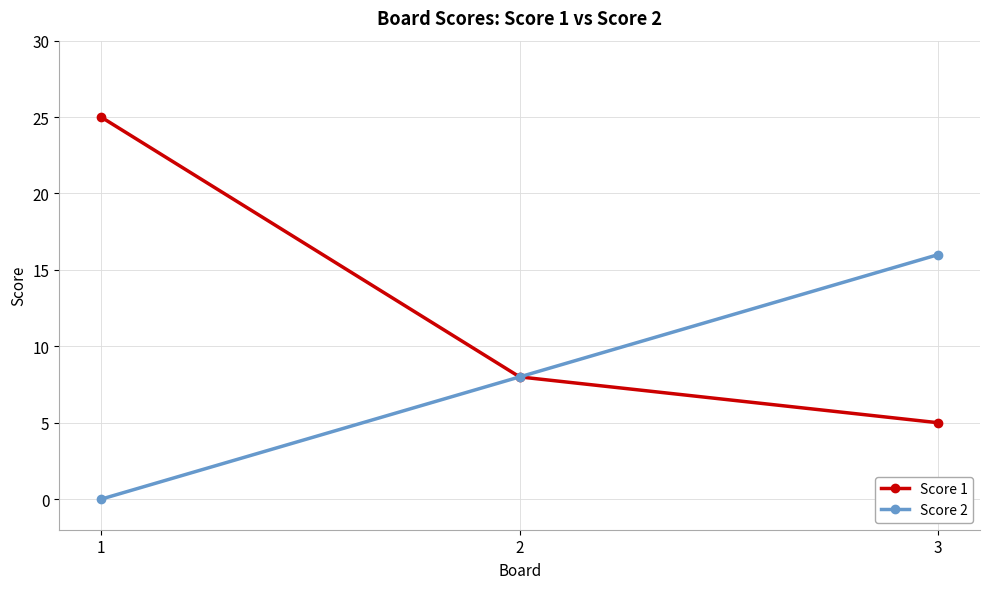

Count the number of data series in this chart.

2